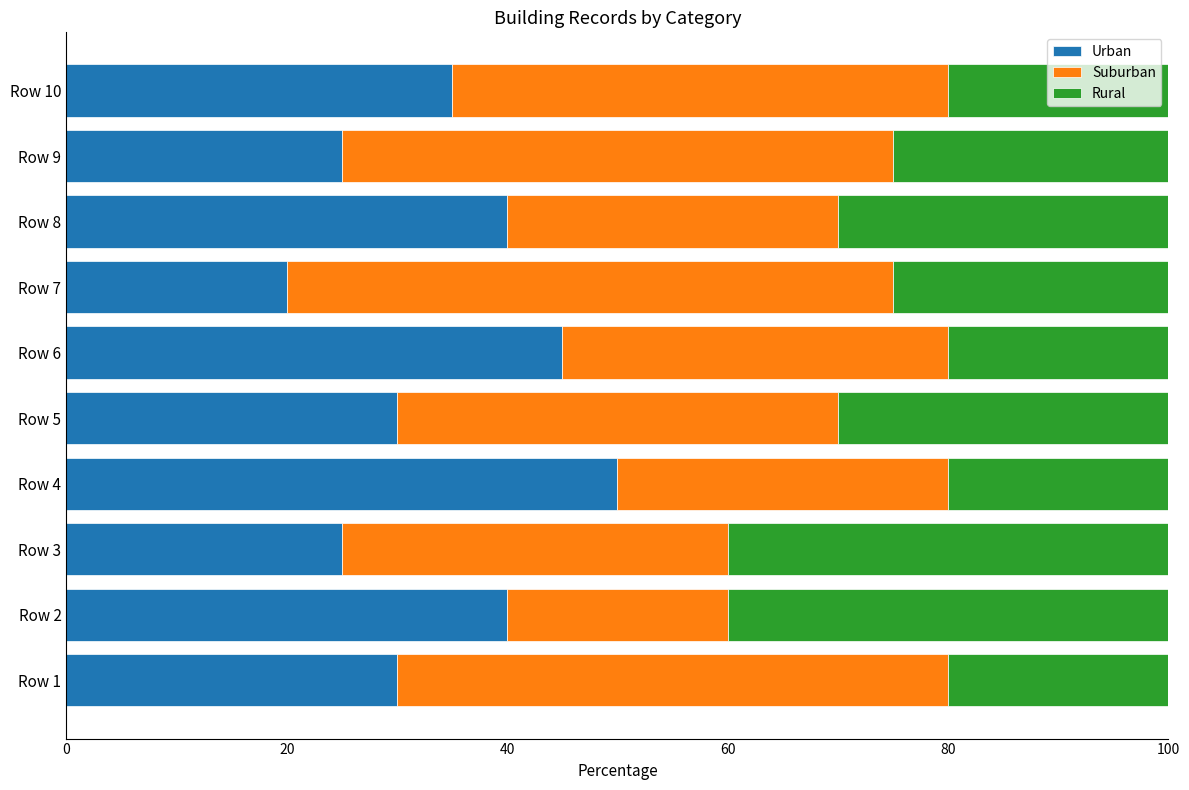

What is the difference between the maximum and minimum values in the Urban series?

30